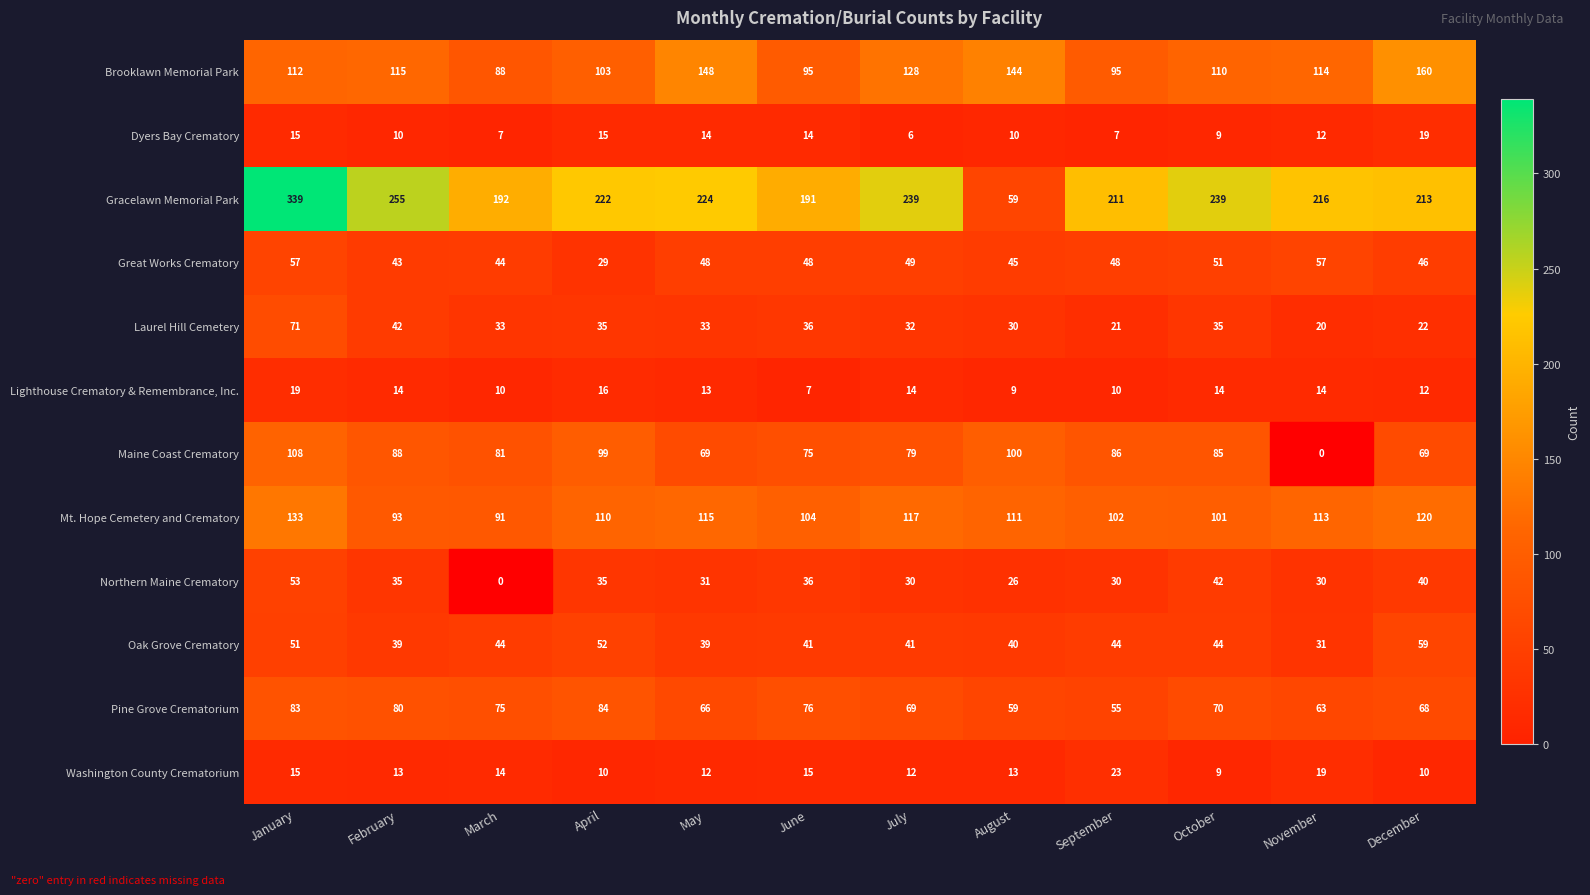

What is the sum of all Great Works Crematory values?

565